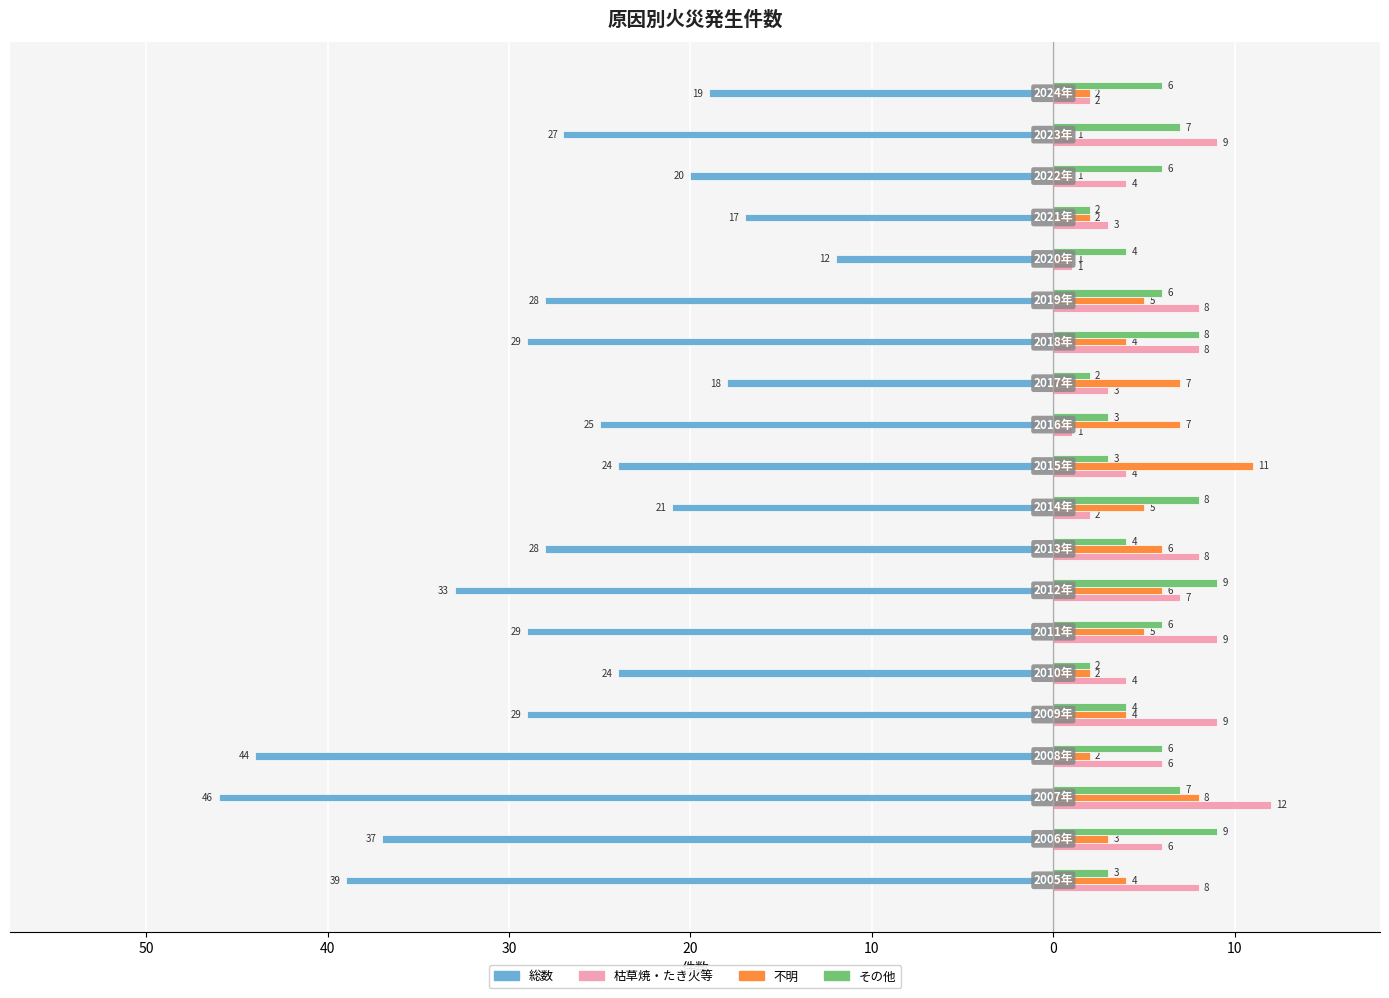

What is the difference between the maximum and minimum values in the 不明 series?

10